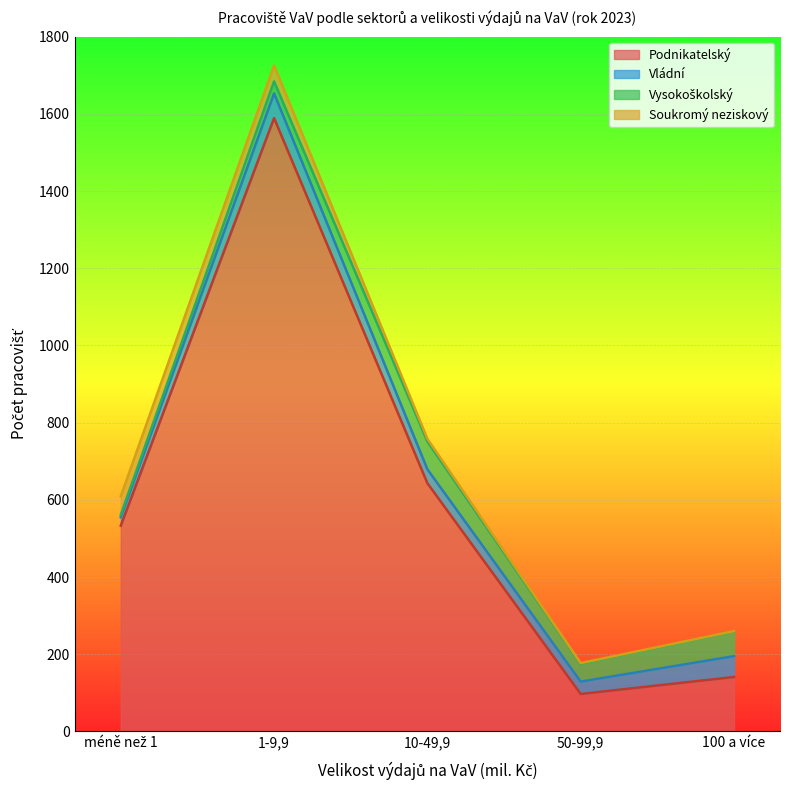

At which label does Vládní reach its peak?

1-9,9